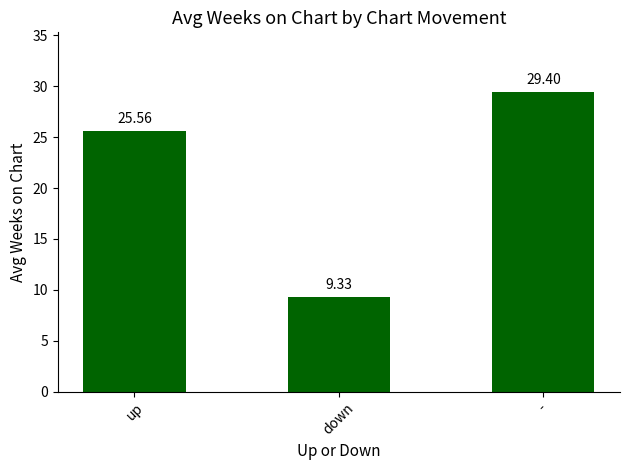

At which label does the data first exceed 25?

up